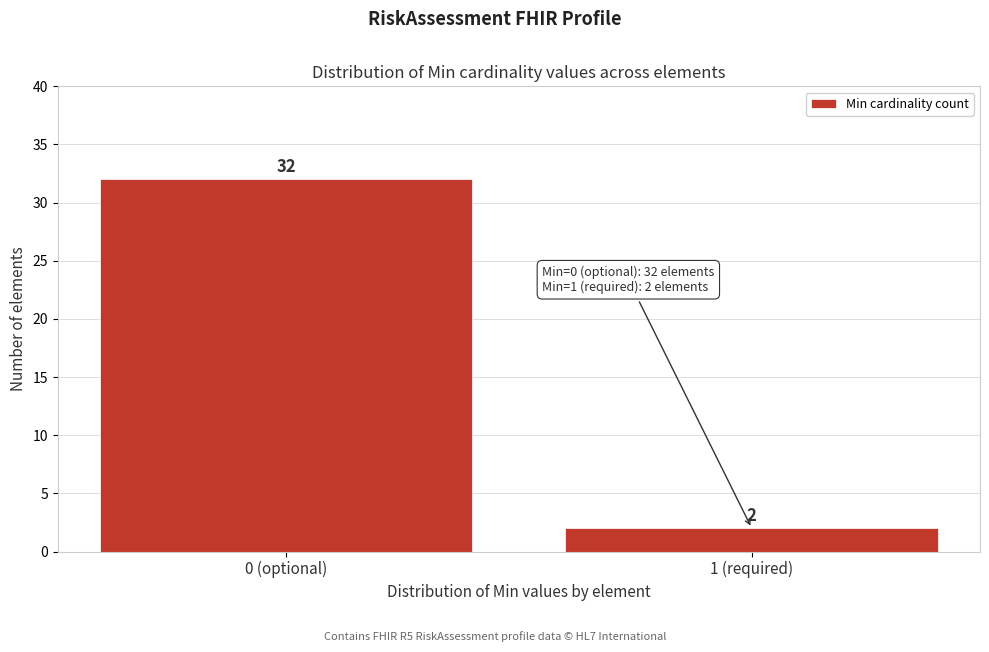

Reading left to right, extract all data points from this chart.

32	2